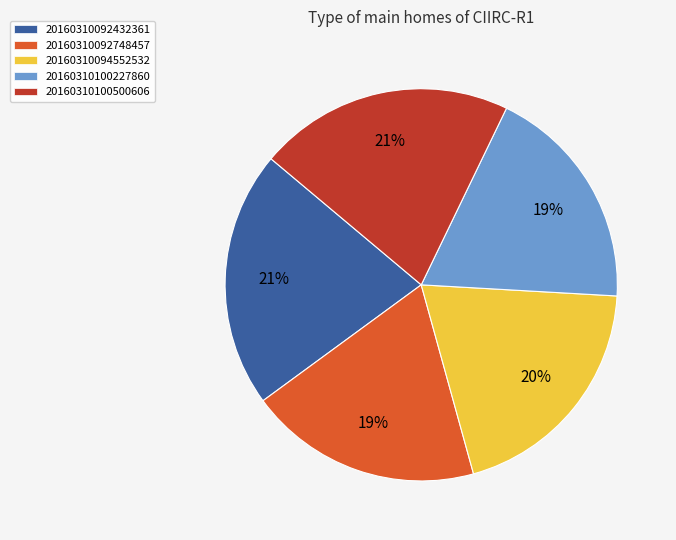

True or false: 20160310100500606 accounts for 21% of the total.

True